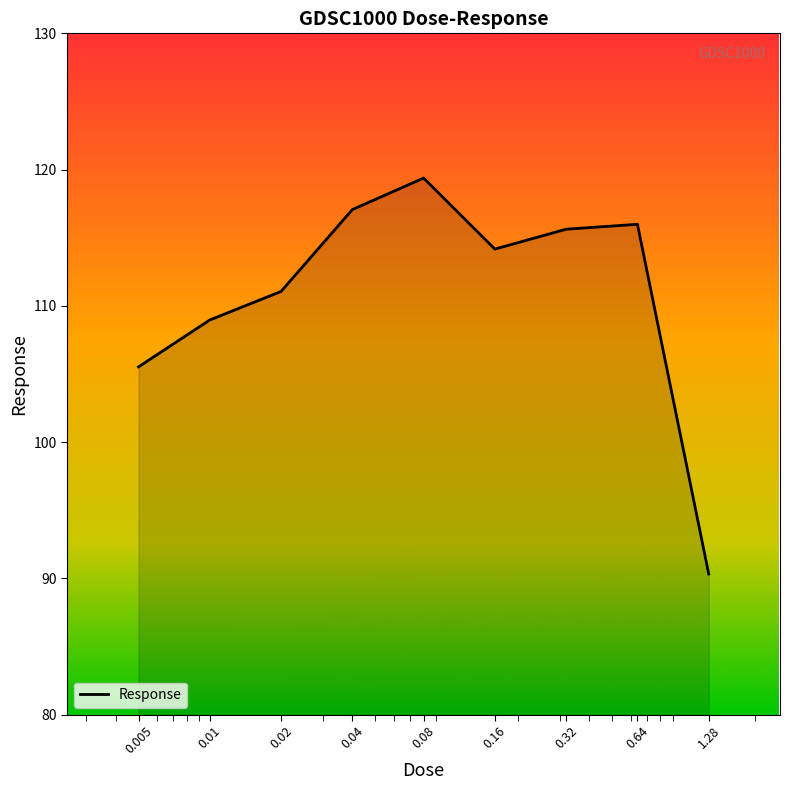

What is the greatest value displayed?

119.4